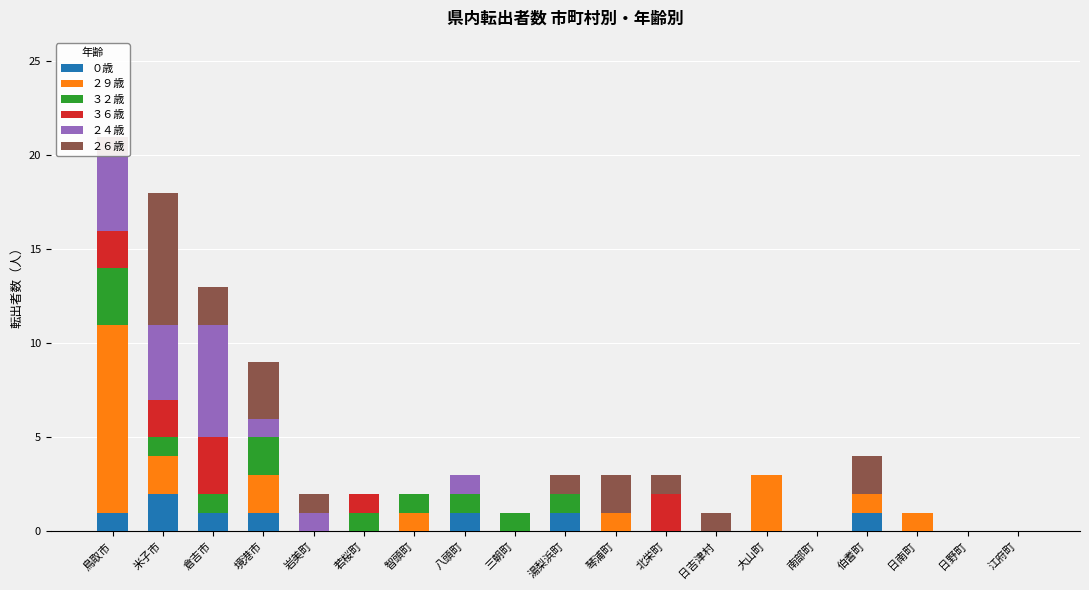

What is the total value across all series at 琴浦町?

3